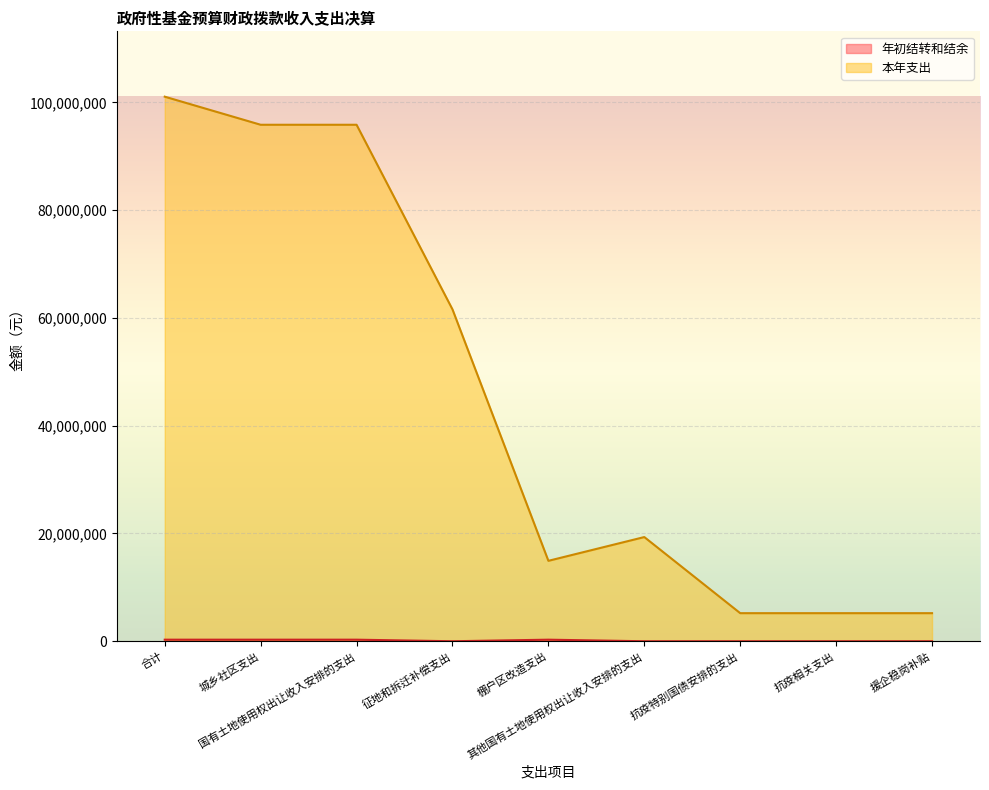

Reading left to right, extract all data points from this chart.

年初结转和结余: 合计=290578.0	城乡社区支出=290578.0	国有土地使用权出让收入安排的支出=290578.0	征地和拆迁补偿支出=0.0	棚户区改造支出=290578.0	其他国有土地使用权出让收入安排的支出=0.0	抗疫特别国债安排的支出=0.0	抗疫相关支出=0.0	援企稳岗补贴=0.0
本年支出: 合计=101049300.5	城乡社区支出=95839300.5	国有土地使用权出让收入安排的支出=95839300.5	征地和拆迁补偿支出=61582580.0	棚户区改造支出=14923680.8	其他国有土地使用权出让收入安排的支出=19333039.7	抗疫特别国债安排的支出=5210000.0	抗疫相关支出=5210000.0	援企稳岗补贴=5210000.0